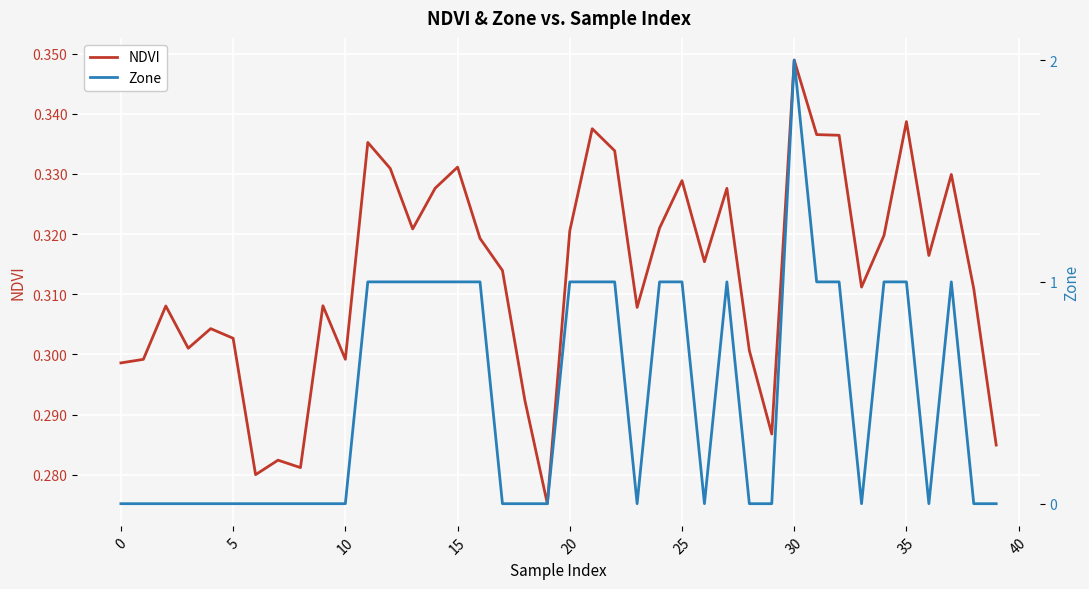

What is the value of the NDVI point at the 15th from the left?

0.3